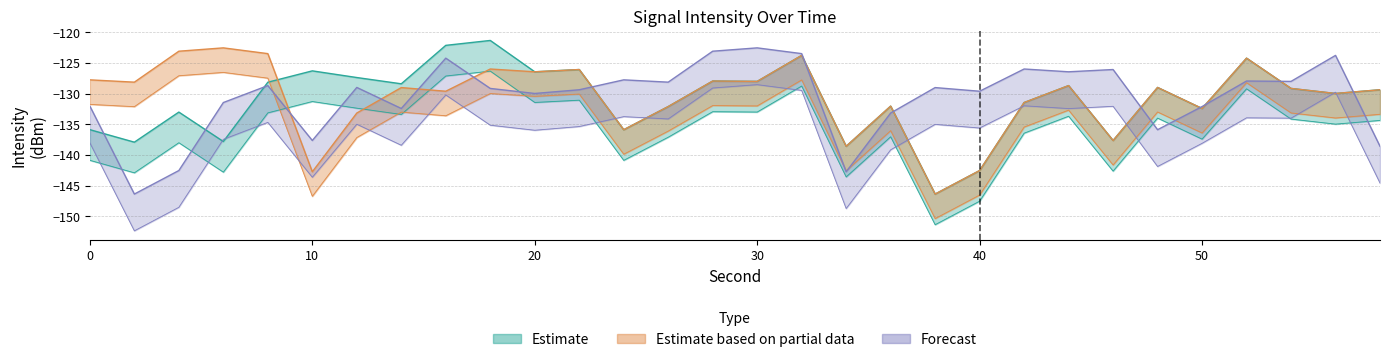

What is the maximum value shown in the chart?

-121.3